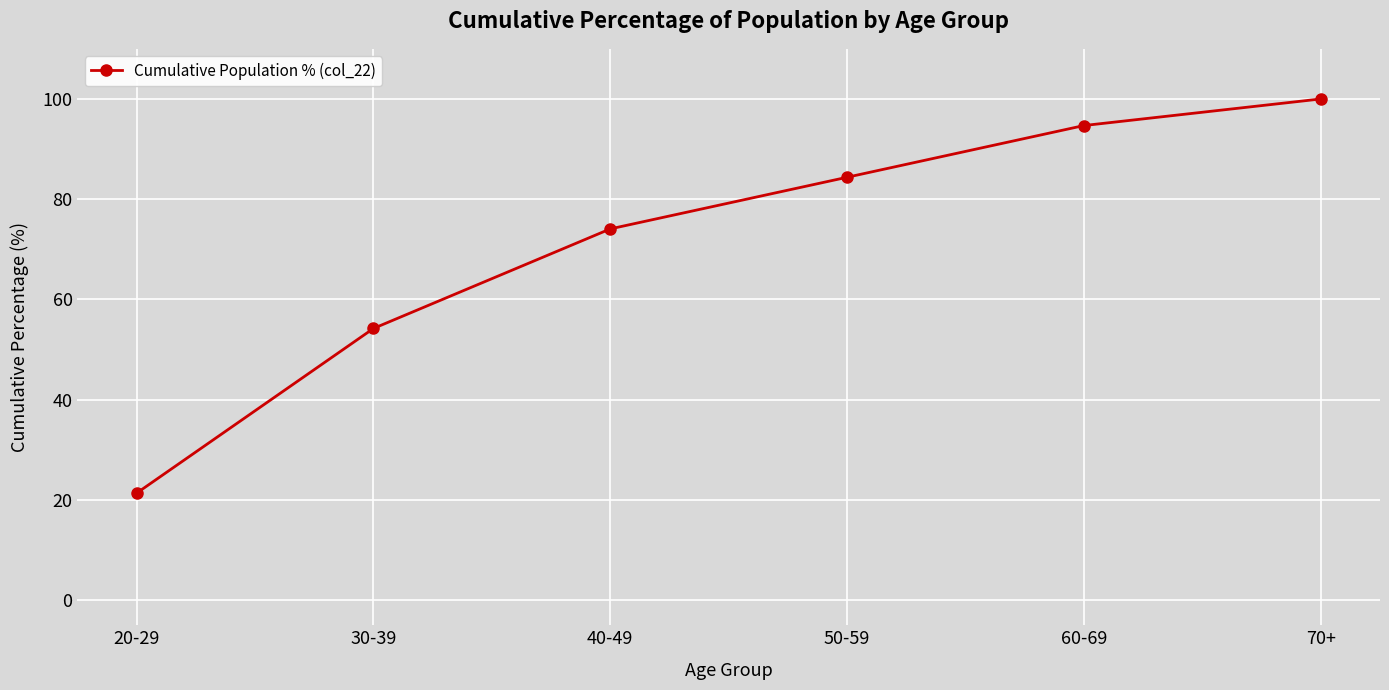

Is it true that the value at 30-39 is 27.4?

False